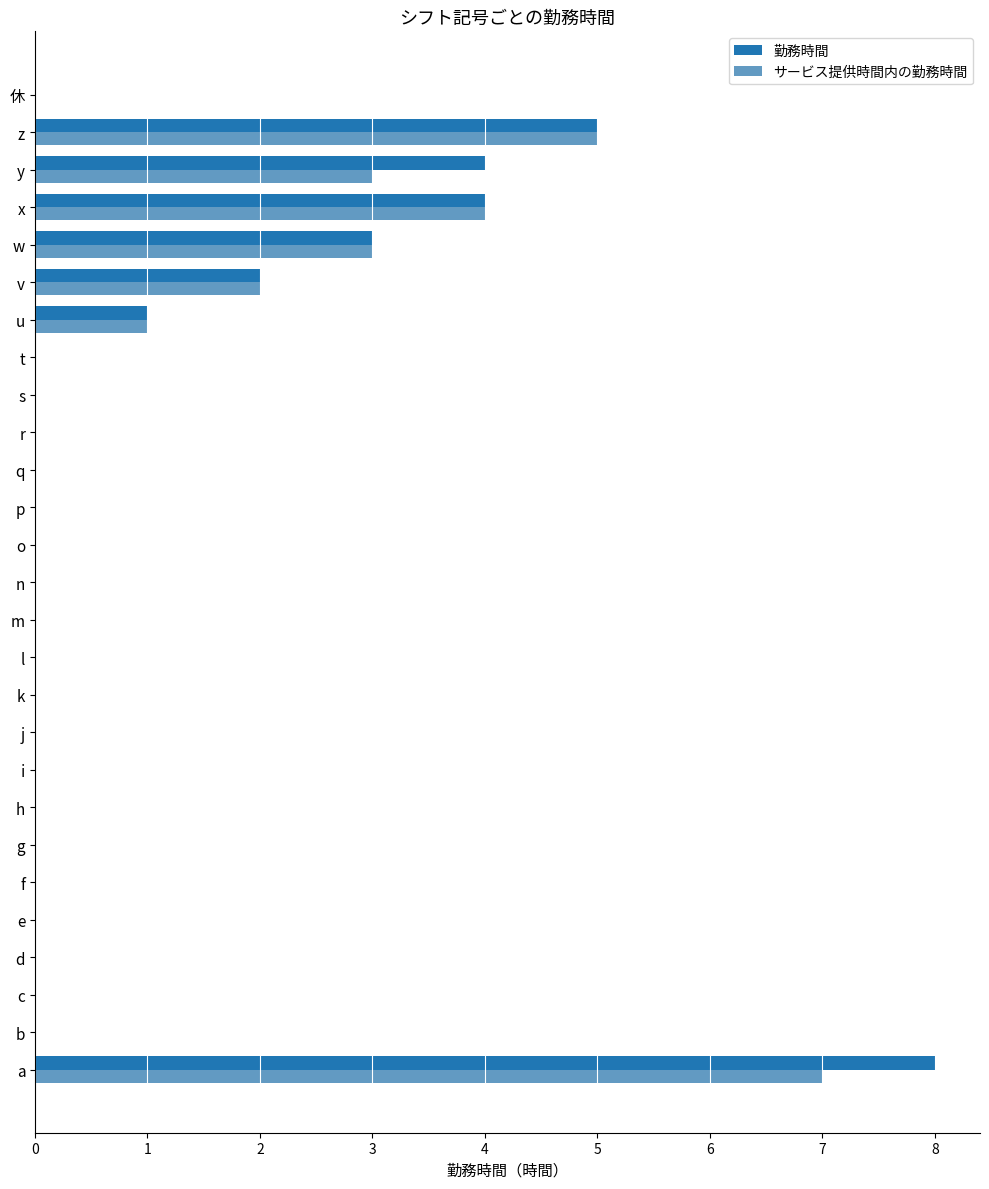

Reading right to left, extract all data points from this chart.

勤務時間: 0	5	4	4	3	2	1	0	0	0	0	0	0	0	0	0	0	0	0	0	0	0	0	0	0	0	8
サービス提供時間内の勤務時間: 0	5	3	4	3	2	1	0	0	0	0	0	0	0	0	0	0	0	0	0	0	0	0	0	0	0	7